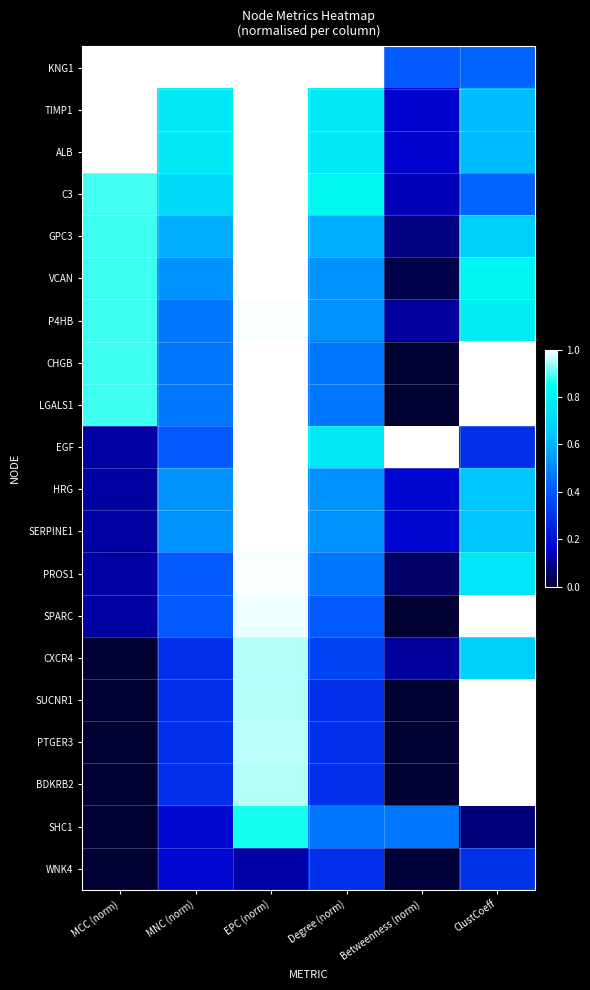

Reading left to right, what are all the values shown in this chart?

KNG1: MCC (norm)=1.0	MNC (norm)=1.0	EPC (norm)=1.0	Degree (norm)=1.0	Betweenness (norm)=0.4	ClustCoeff=0.4
TIMP1: MCC (norm)=1.0	MNC (norm)=0.8	EPC (norm)=1.0	Degree (norm)=0.8	Betweenness (norm)=0.2	ClustCoeff=0.6
ALB: MCC (norm)=1.0	MNC (norm)=0.8	EPC (norm)=1.0	Degree (norm)=0.8	Betweenness (norm)=0.2	ClustCoeff=0.6
C3: MCC (norm)=0.9	MNC (norm)=0.7	EPC (norm)=1.0	Degree (norm)=0.8	Betweenness (norm)=0.1	ClustCoeff=0.4
GPC3: MCC (norm)=0.9	MNC (norm)=0.6	EPC (norm)=1.0	Degree (norm)=0.6	Betweenness (norm)=0.1	ClustCoeff=0.7
VCAN: MCC (norm)=0.9	MNC (norm)=0.5	EPC (norm)=1.0	Degree (norm)=0.5	Betweenness (norm)=0.0	ClustCoeff=0.8
P4HB: MCC (norm)=0.9	MNC (norm)=0.5	EPC (norm)=1.0	Degree (norm)=0.5	Betweenness (norm)=0.1	ClustCoeff=0.8
CHGB: MCC (norm)=0.9	MNC (norm)=0.5	EPC (norm)=1.0	Degree (norm)=0.5	Betweenness (norm)=0.0	ClustCoeff=1.0
LGALS1: MCC (norm)=0.9	MNC (norm)=0.5	EPC (norm)=1.0	Degree (norm)=0.5	Betweenness (norm)=0.0	ClustCoeff=1.0
EGF: MCC (norm)=0.1	MNC (norm)=0.4	EPC (norm)=1.0	Degree (norm)=0.8	Betweenness (norm)=1.0	ClustCoeff=0.3
HRG: MCC (norm)=0.1	MNC (norm)=0.5	EPC (norm)=1.0	Degree (norm)=0.5	Betweenness (norm)=0.2	ClustCoeff=0.6
SERPINE1: MCC (norm)=0.1	MNC (norm)=0.5	EPC (norm)=1.0	Degree (norm)=0.5	Betweenness (norm)=0.2	ClustCoeff=0.6
PROS1: MCC (norm)=0.1	MNC (norm)=0.4	EPC (norm)=1.0	Degree (norm)=0.5	Betweenness (norm)=0.1	ClustCoeff=0.8
SPARC: MCC (norm)=0.1	MNC (norm)=0.4	EPC (norm)=1.0	Degree (norm)=0.4	Betweenness (norm)=0.0	ClustCoeff=1.0
CXCR4: MCC (norm)=0.0	MNC (norm)=0.3	EPC (norm)=1.0	Degree (norm)=0.4	Betweenness (norm)=0.1	ClustCoeff=0.7
SUCNR1: MCC (norm)=0.0	MNC (norm)=0.3	EPC (norm)=1.0	Degree (norm)=0.3	Betweenness (norm)=0.0	ClustCoeff=1.0
PTGER3: MCC (norm)=0.0	MNC (norm)=0.3	EPC (norm)=1.0	Degree (norm)=0.3	Betweenness (norm)=0.0	ClustCoeff=1.0
BDKRB2: MCC (norm)=0.0	MNC (norm)=0.3	EPC (norm)=1.0	Degree (norm)=0.3	Betweenness (norm)=0.0	ClustCoeff=1.0
SHC1: MCC (norm)=0.0	MNC (norm)=0.2	EPC (norm)=0.9	Degree (norm)=0.5	Betweenness (norm)=0.5	ClustCoeff=0.1
WNK4: MCC (norm)=0.0	MNC (norm)=0.2	EPC (norm)=0.1	Degree (norm)=0.3	Betweenness (norm)=0.0	ClustCoeff=0.3